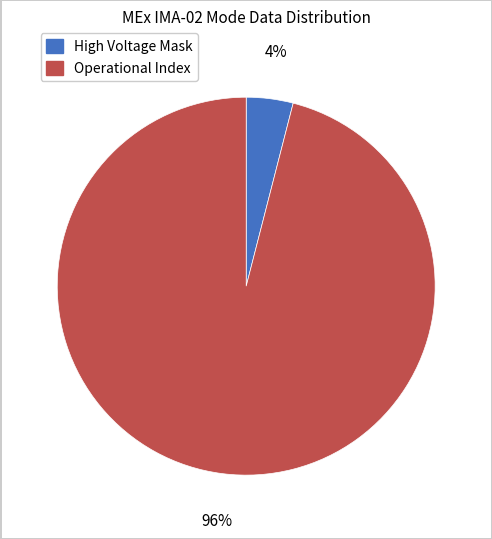

To the nearest percent, what percentage of the pie is Operational Index?

96%